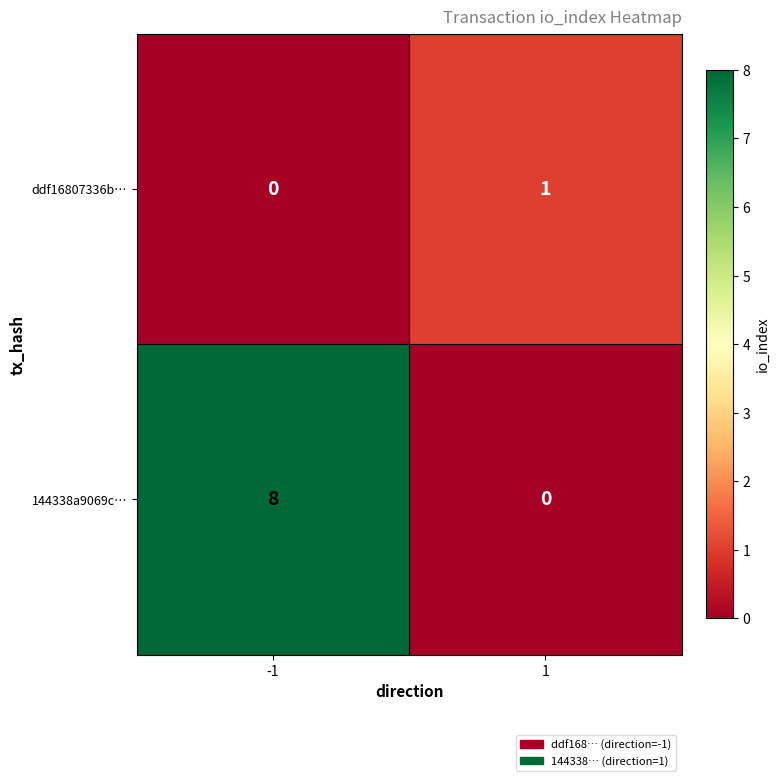

Rank the series by their average value, from lowest to highest.

ddf16807336b…, 144338a9069c…